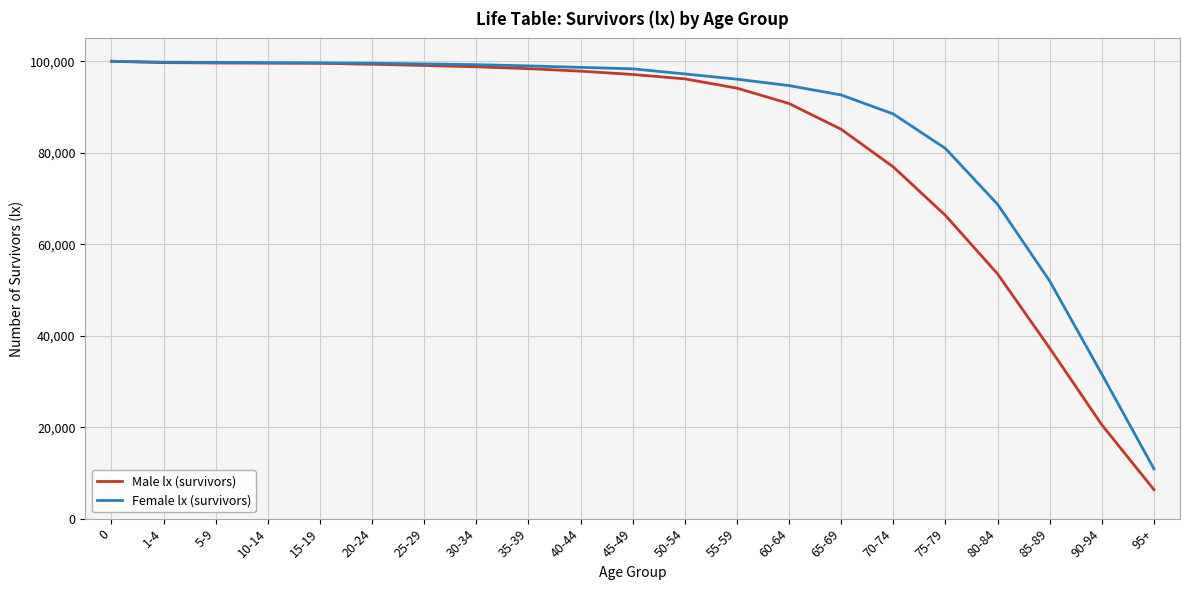

What position from the left is 45-49?

11